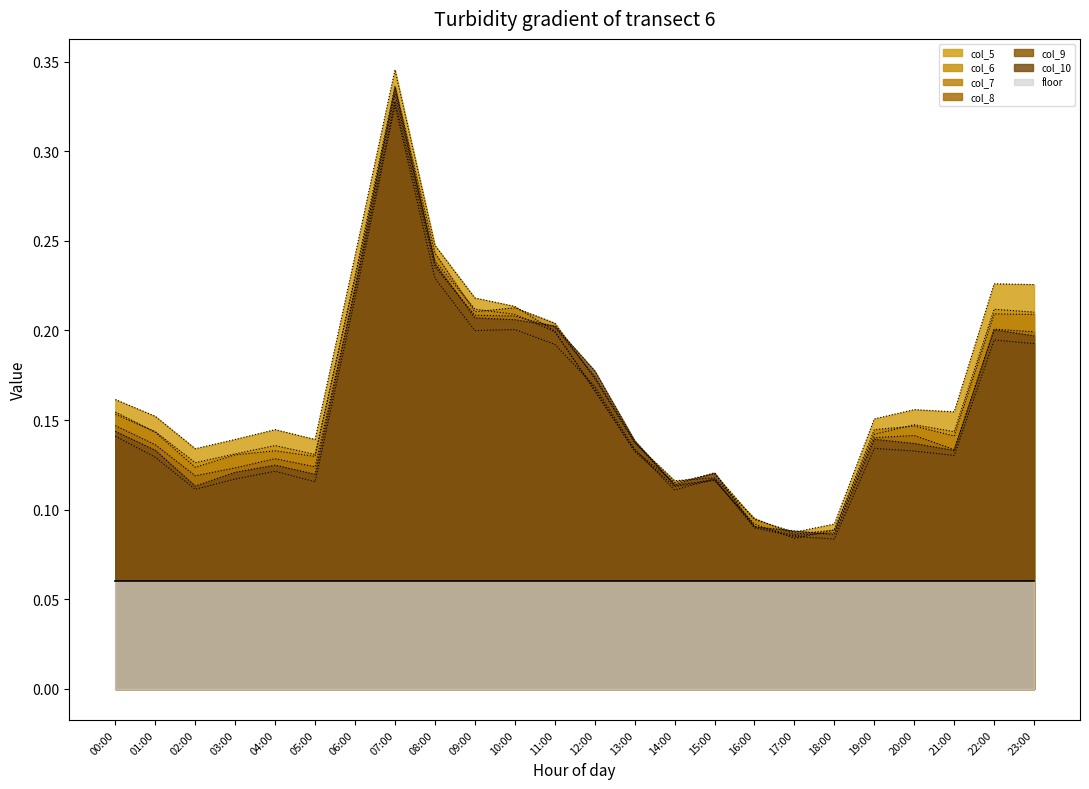

Which series has the widest spread of values?

col_5